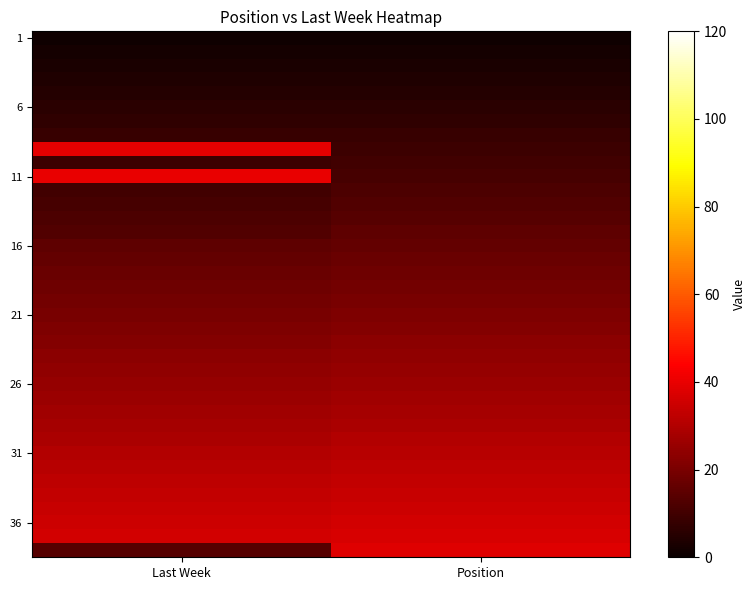

What is the spread (max minus min) of values at Position?

37